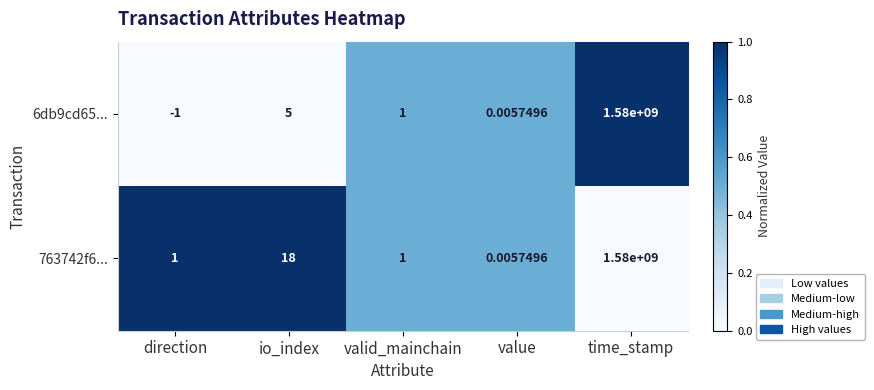

How many categories are shown in the chart?

5